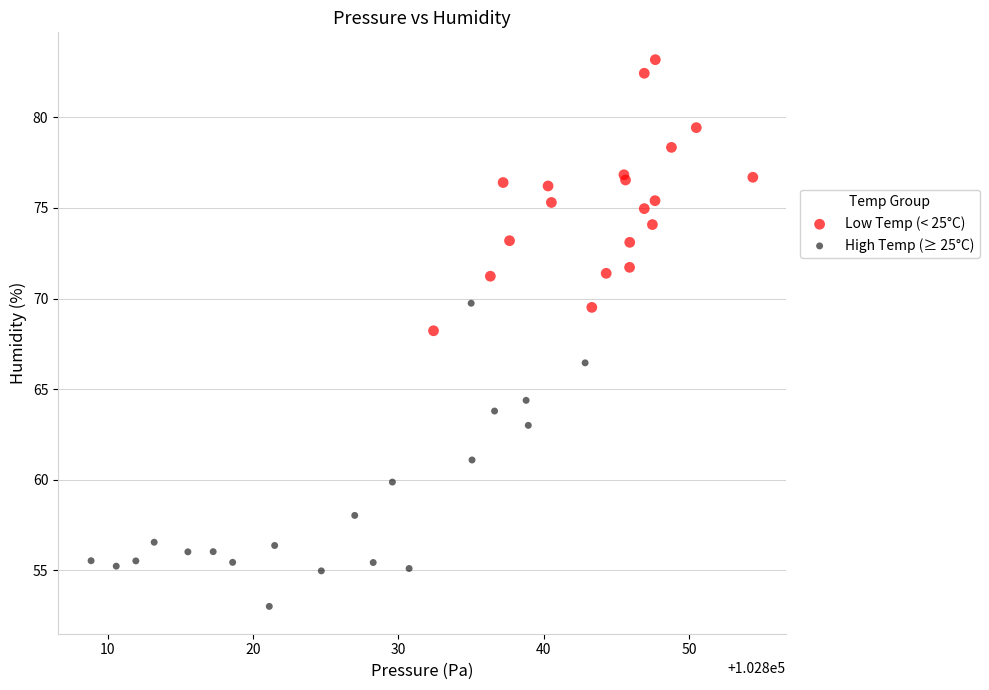

Which series reaches the maximum Y coordinate?

Low Temp (< 25°C)